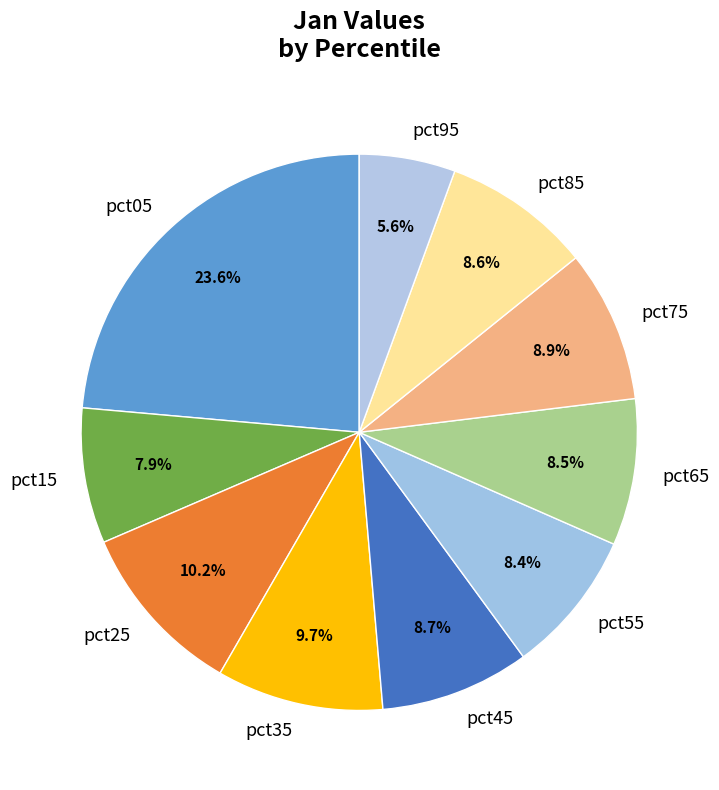

To the nearest percent, what is the average slice percentage?

10%